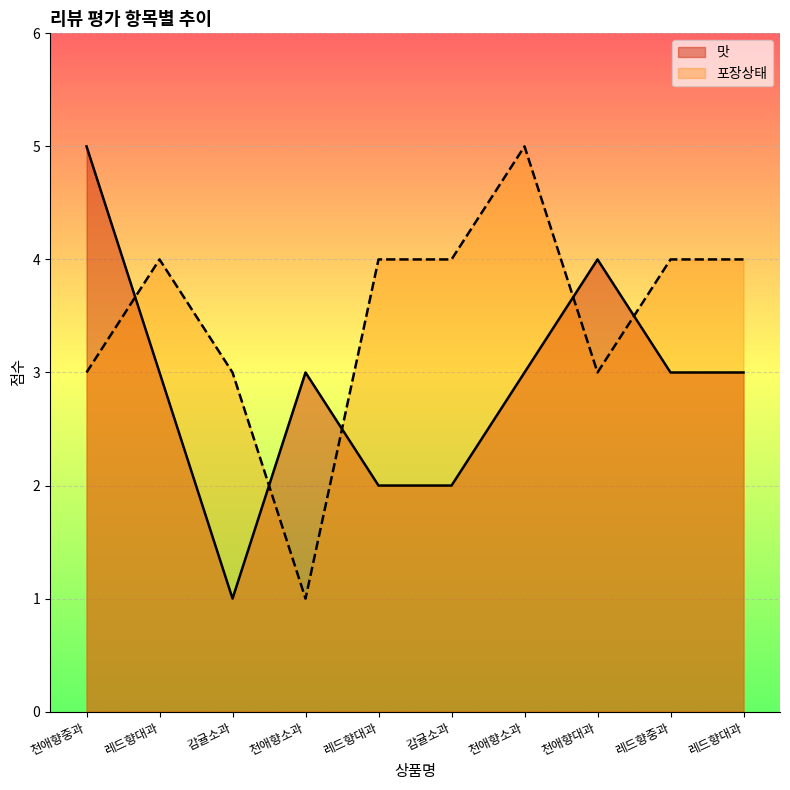

What is the label of the 2nd point from the right?

레드향중과